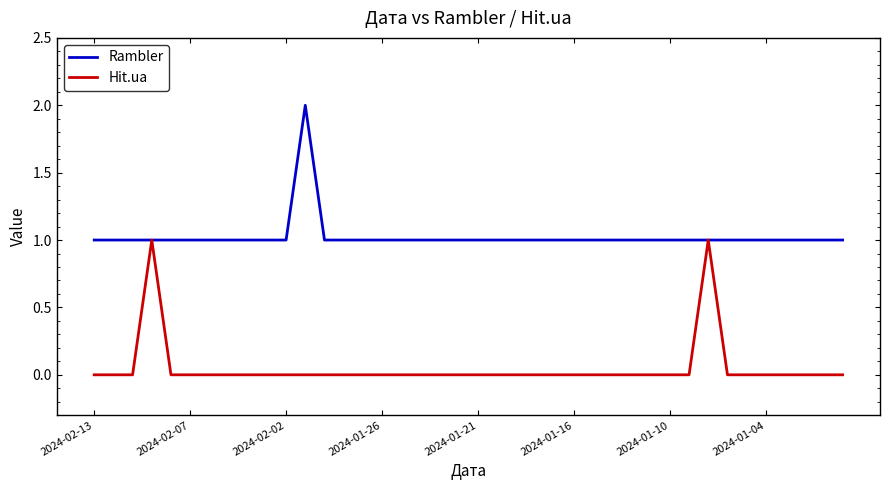

Rank the series by their maximum value, from highest to lowest.

Rambler, Hit.ua